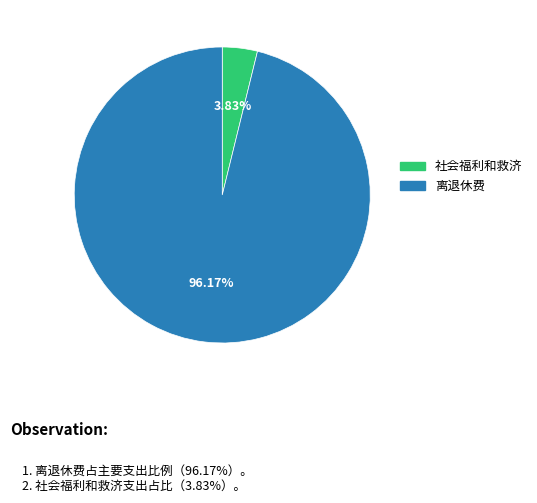

Between 社会福利和救济 and 离退休费, which is larger?

离退休费